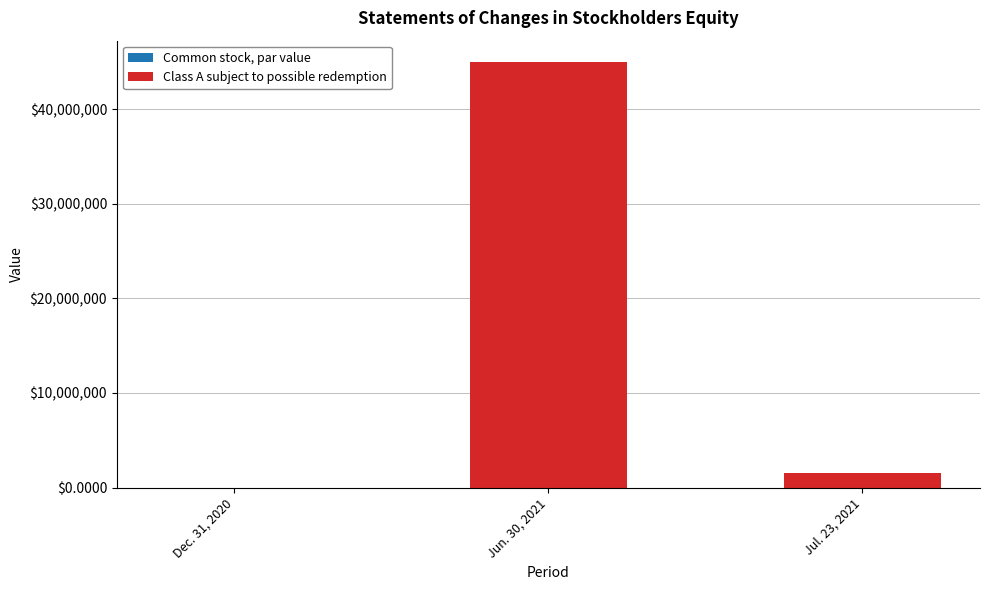

At which category is the sum across all series the highest?

Jun. 30, 2021